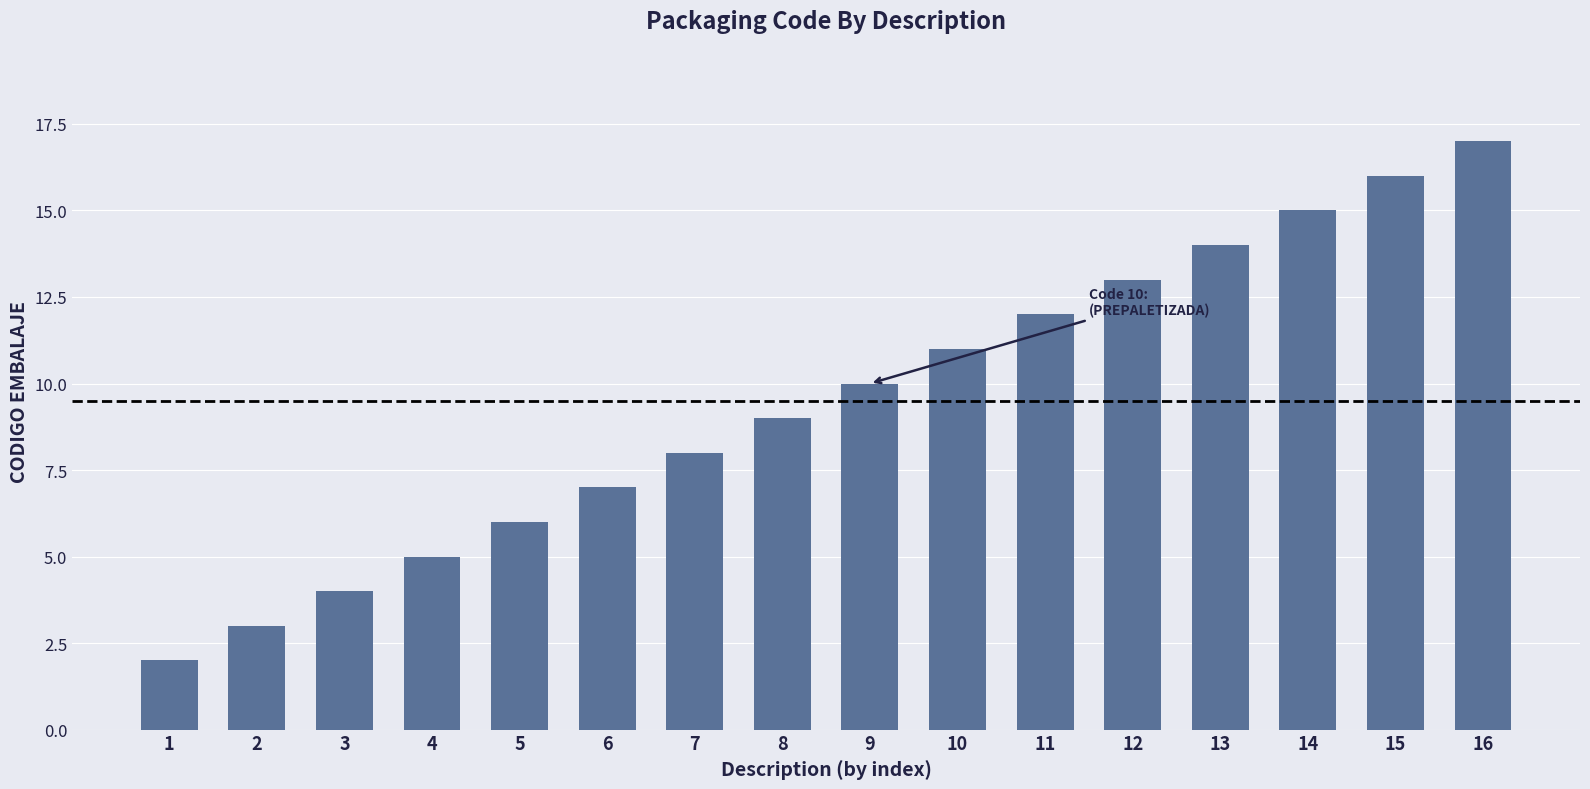

Reading right to left, transcribe all the data shown in this chart.

17	16	15	14	13	12	11	10	9	8	7	6	5	4	3	2